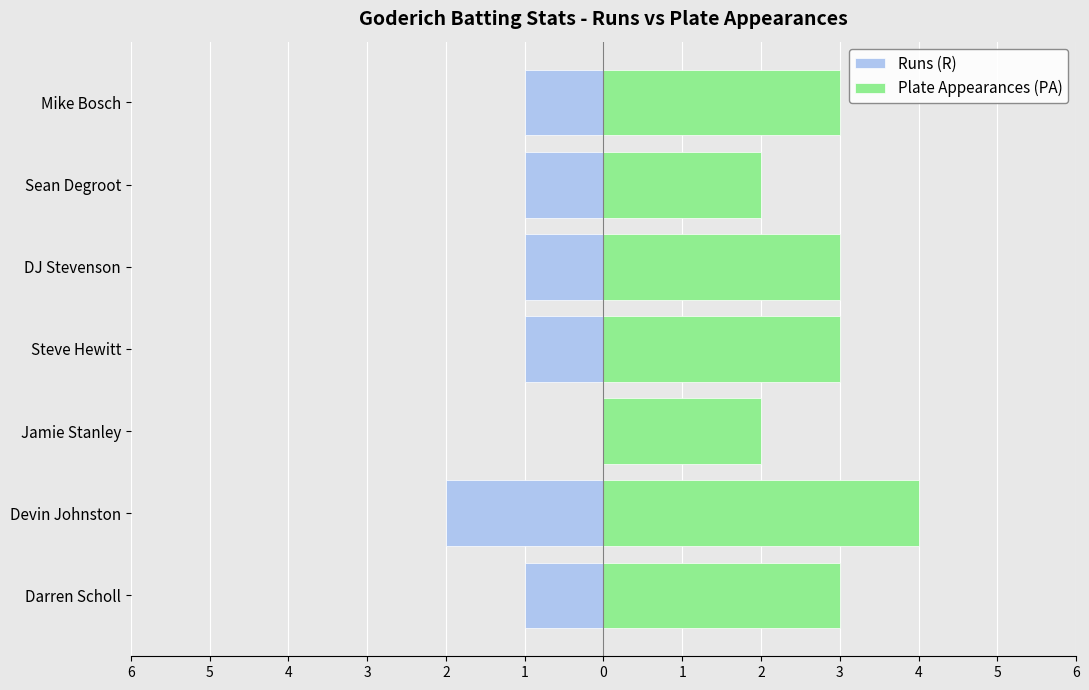

What is the difference between the second highest and minimum values in the Plate Appearances (PA) series?

1